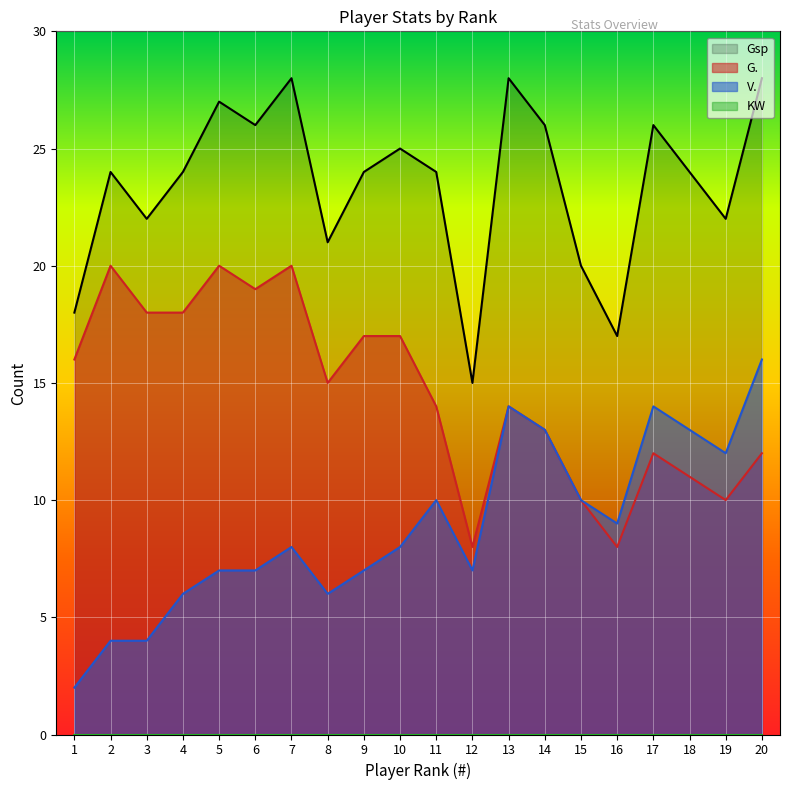

What is the average value of the V. series?

9